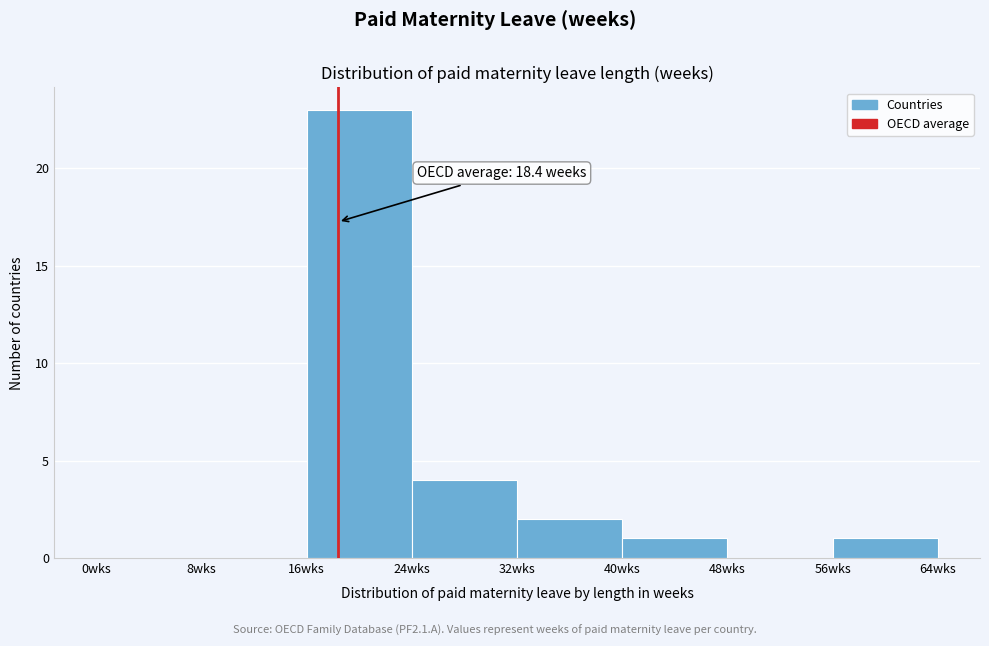

Over which range of the x-axis is the bar tallest?

16 to 24